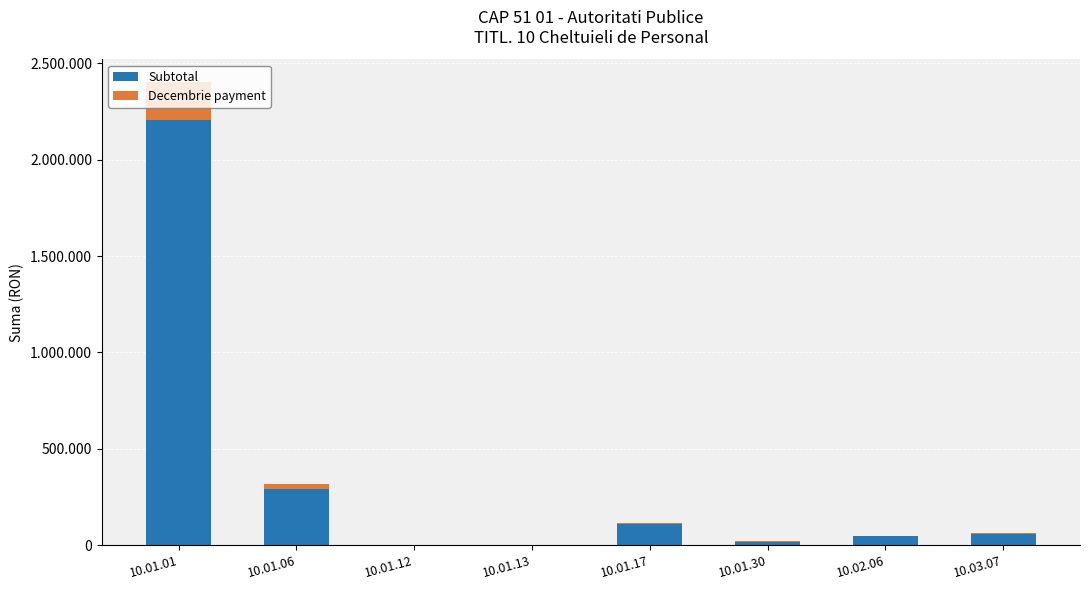

Rank the series by their average value, from highest to lowest.

Subtotal, Decembrie payment